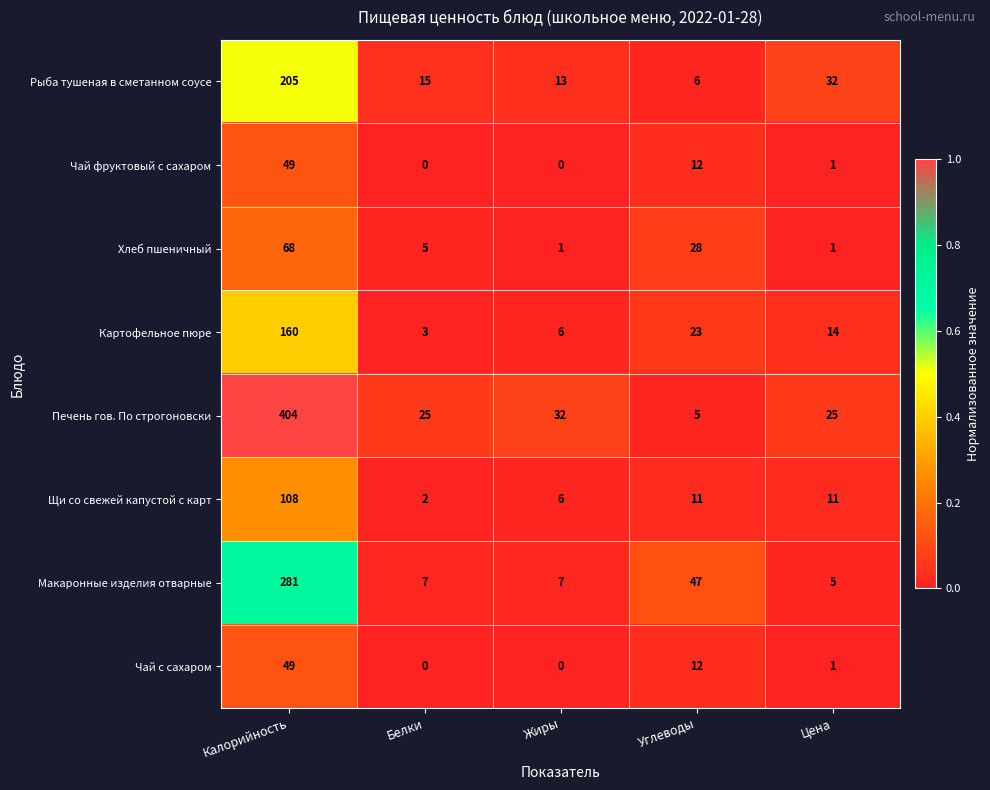

At which category is the sum across all series the highest?

Калорийность